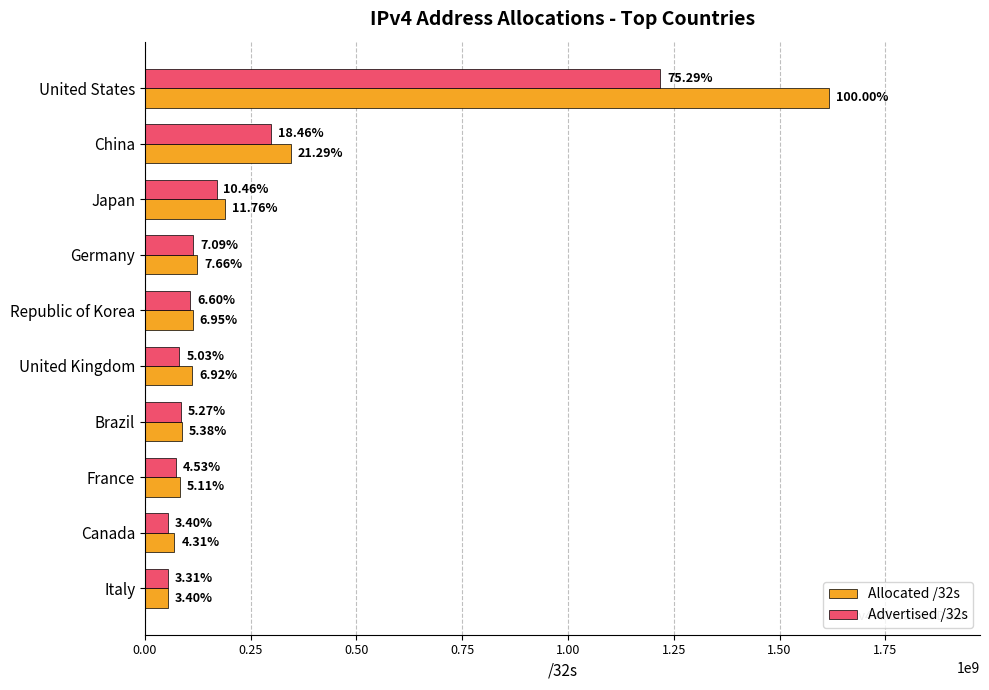

What is the difference between the second highest and second lowest values in the Advertised /32s series?

243568640